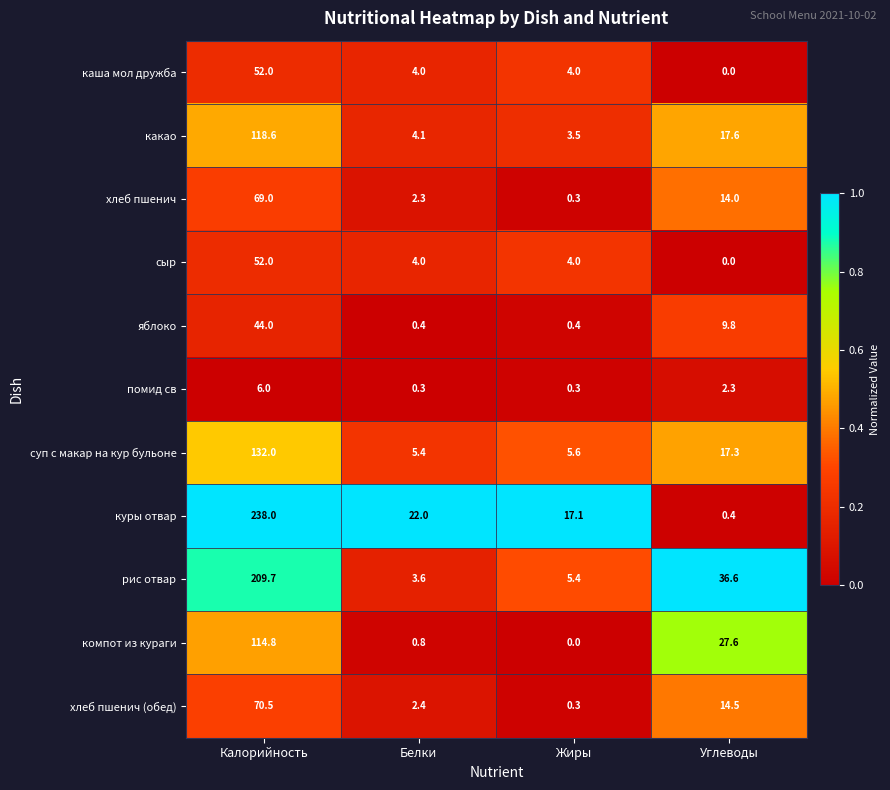

How many distinct data groups are displayed?

11